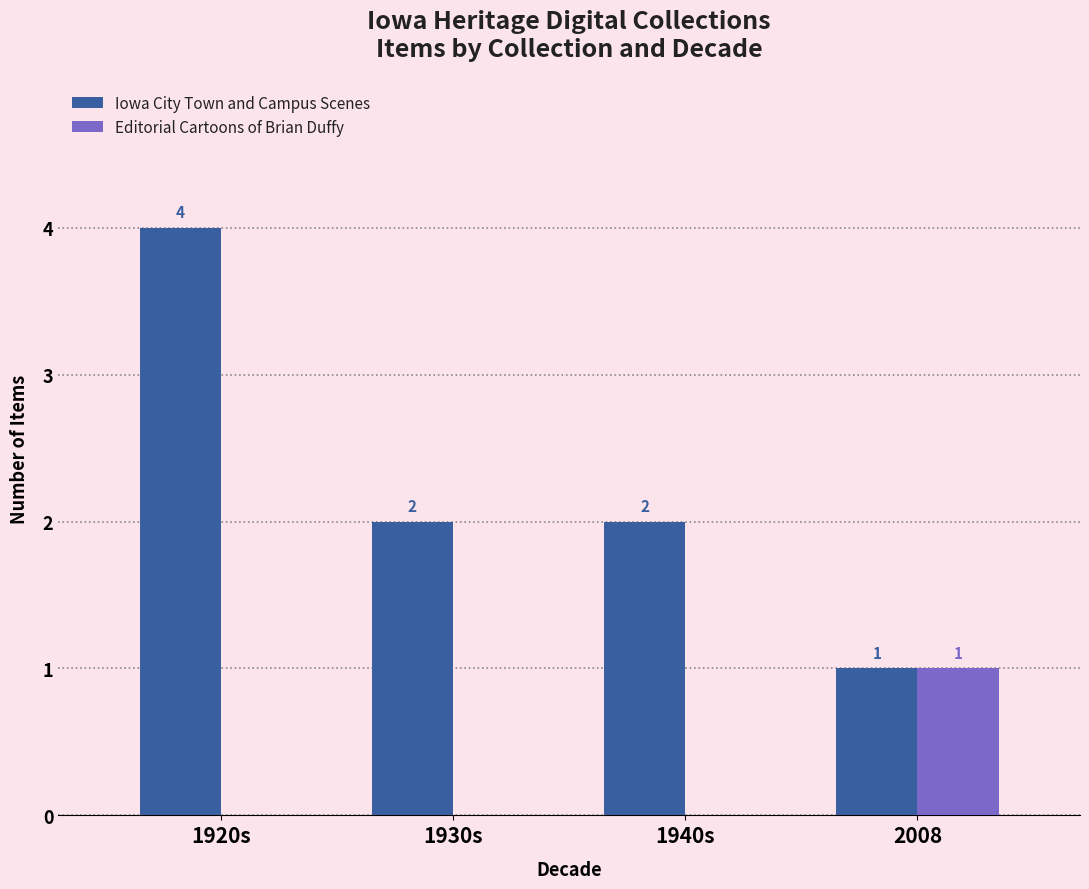

At which category does the chart reach its peak across all series?

1920s